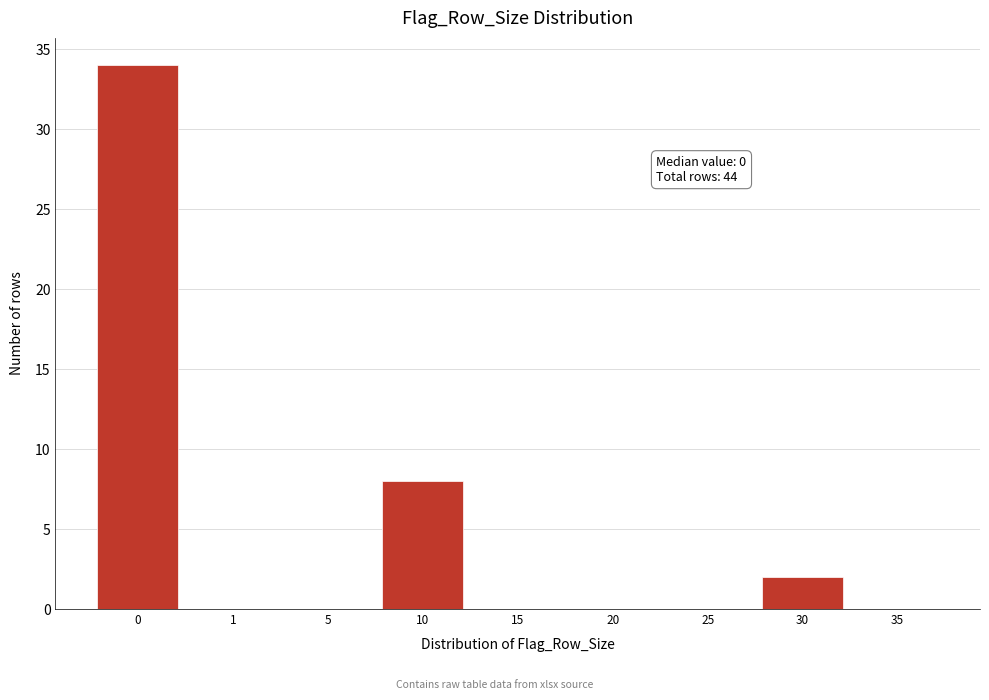

Reading left to right, list all the values displayed in this chart.

0=34	1=0	5=0	10=8	15=0	20=0	25=0	30=2	35=0